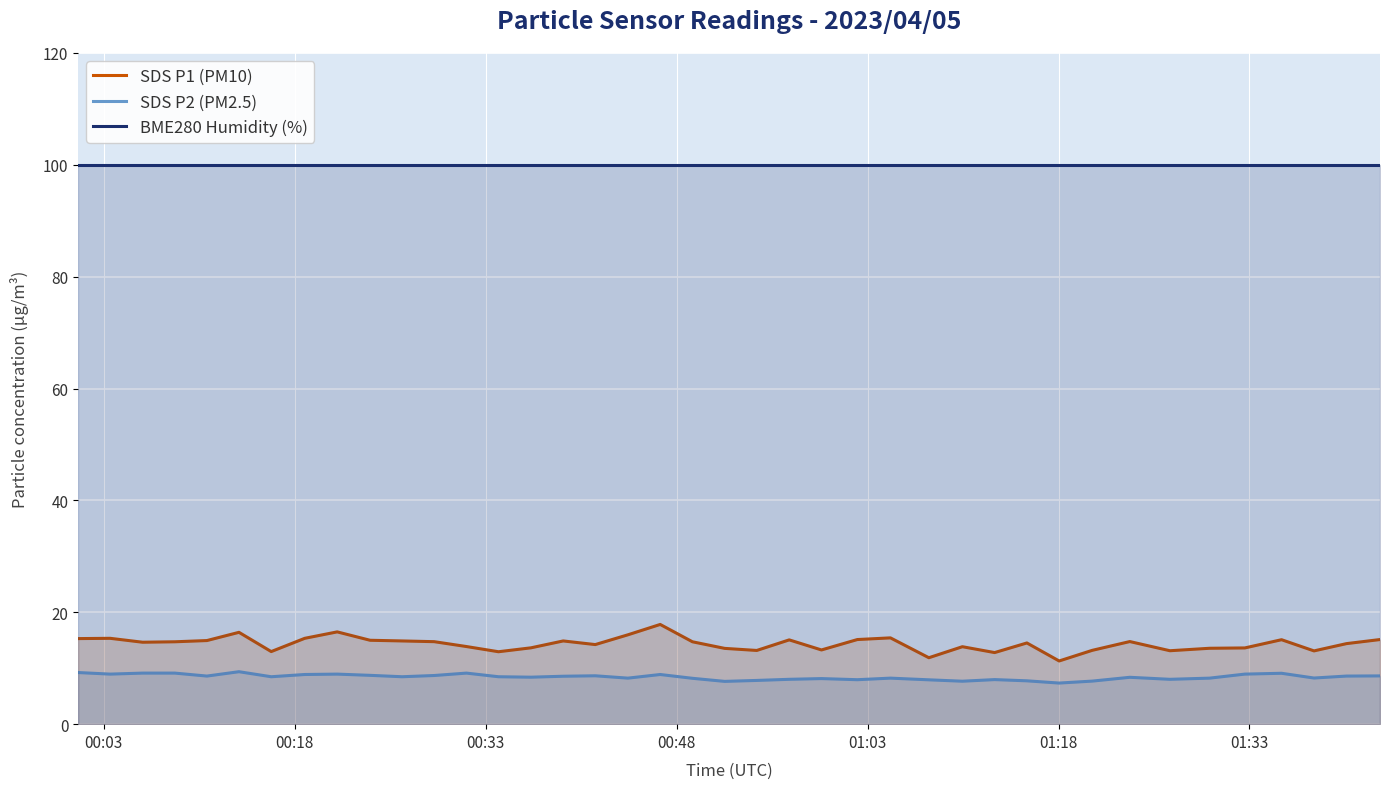

True or false: SDS P2 (PM2.5) has more than 2 points higher than both neighbors.

True